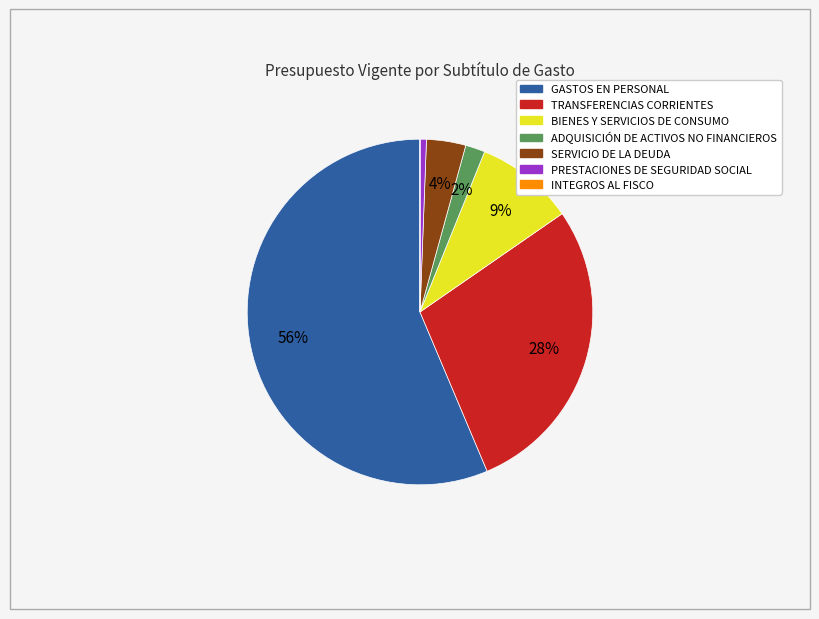

Is it true that TRANSFERENCIAS CORRIENTES is 28% of the pie?

True